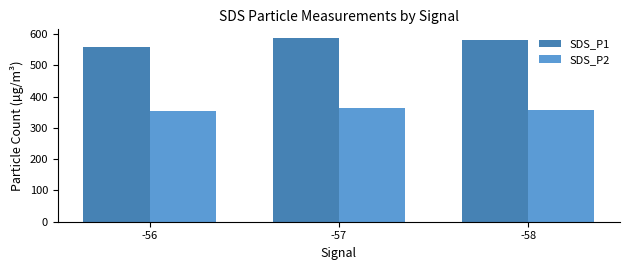

How many series are shown in this chart?

2